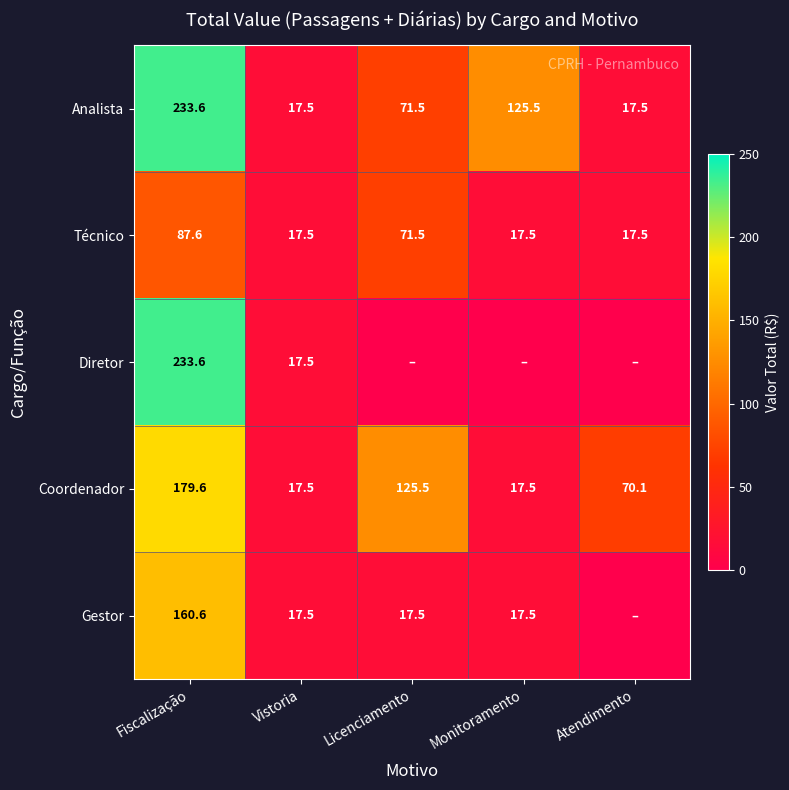

The value of Diretor at Vistoria is 17.5. True or false?

True